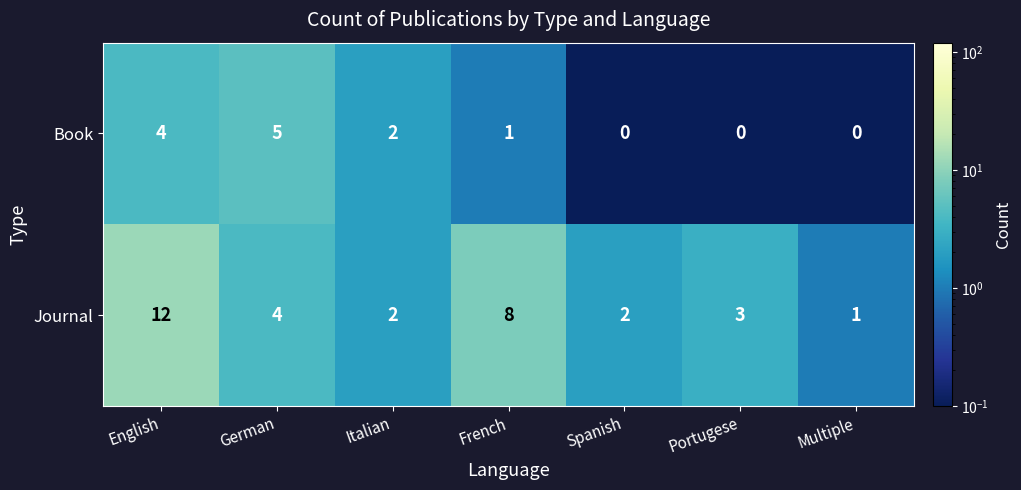

Reading left to right, list all the values displayed in this chart.

Book: 4	5	2	1	0	0	0
Journal: 12	4	2	8	2	3	1